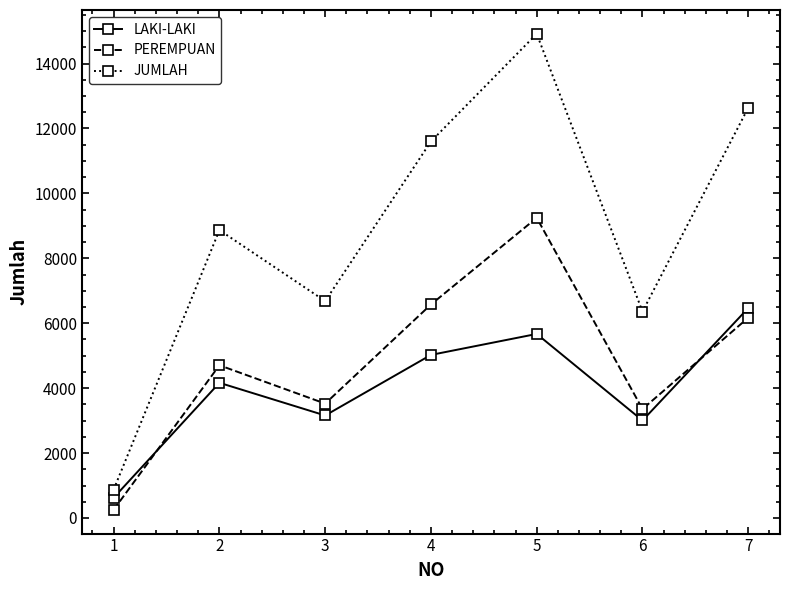

What is the difference between the second highest and minimum values in the JUMLAH series?

11763